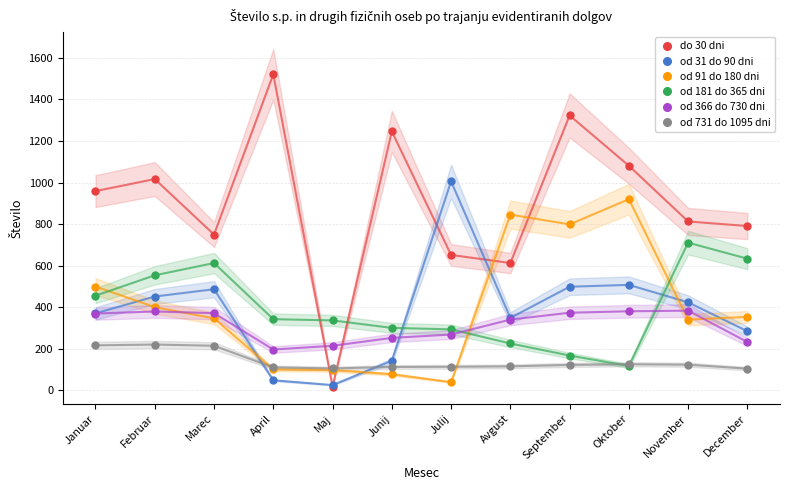

What is the maximum value for od 181 do 365 dni?

711